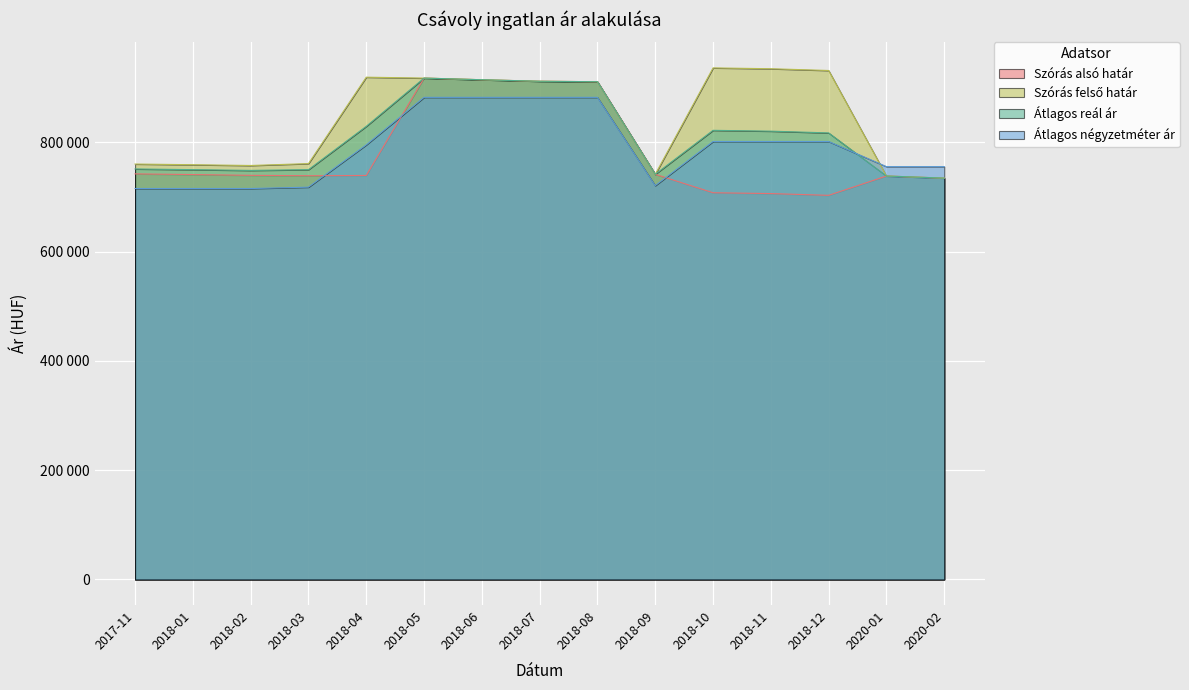

Rank the series at 2017-11 from highest to lowest value.

Szórás felső határ, Átlagos reál ár, Szórás alsó határ, Átlagos négyzetméter ár